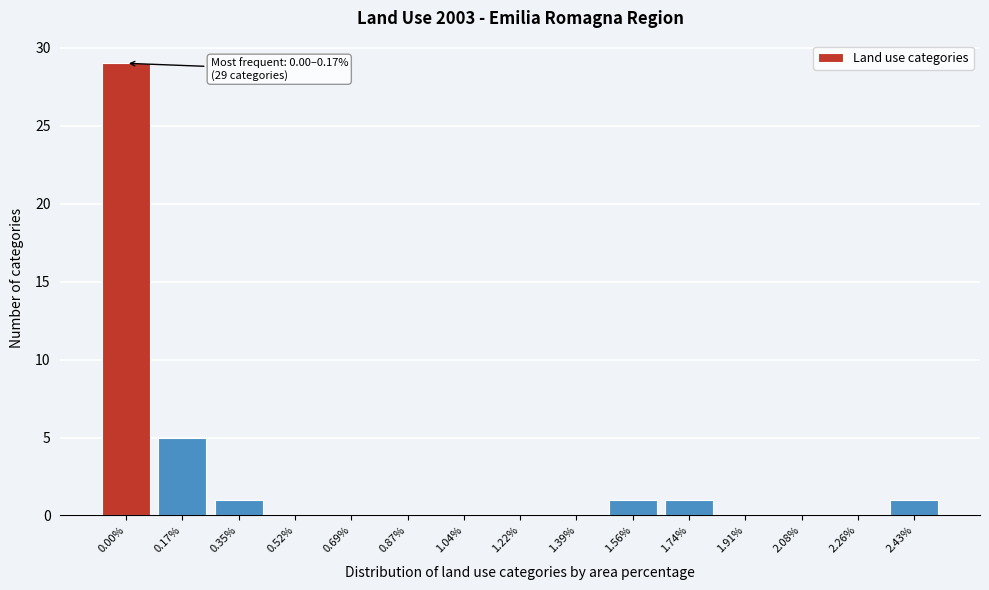

Reading left to right, extract all data points from this chart.

0.00%=29	0.17%=5	0.35%=1	0.52%=0	0.69%=0	0.87%=0	1.04%=0	1.22%=0	1.39%=0	1.56%=1	1.74%=1	1.91%=0	2.08%=0	2.26%=0	2.43%=1